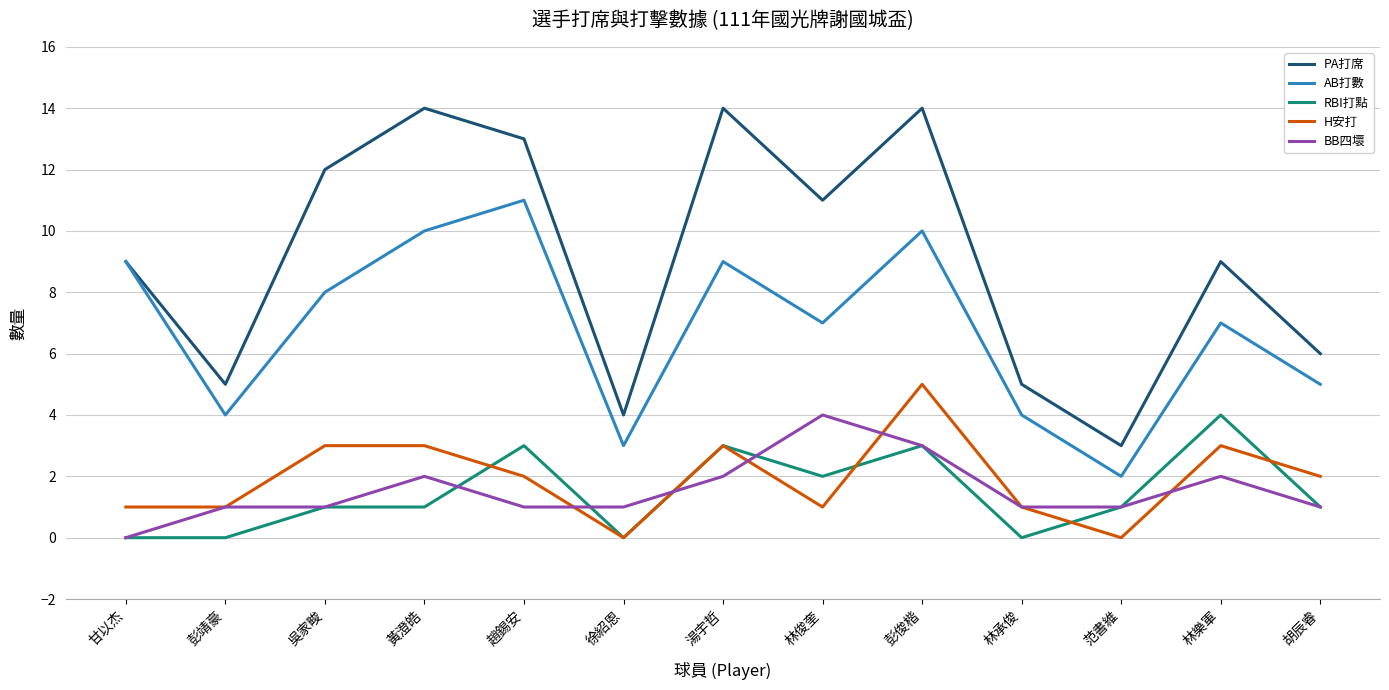

What is the maximum value shown in the chart?

14